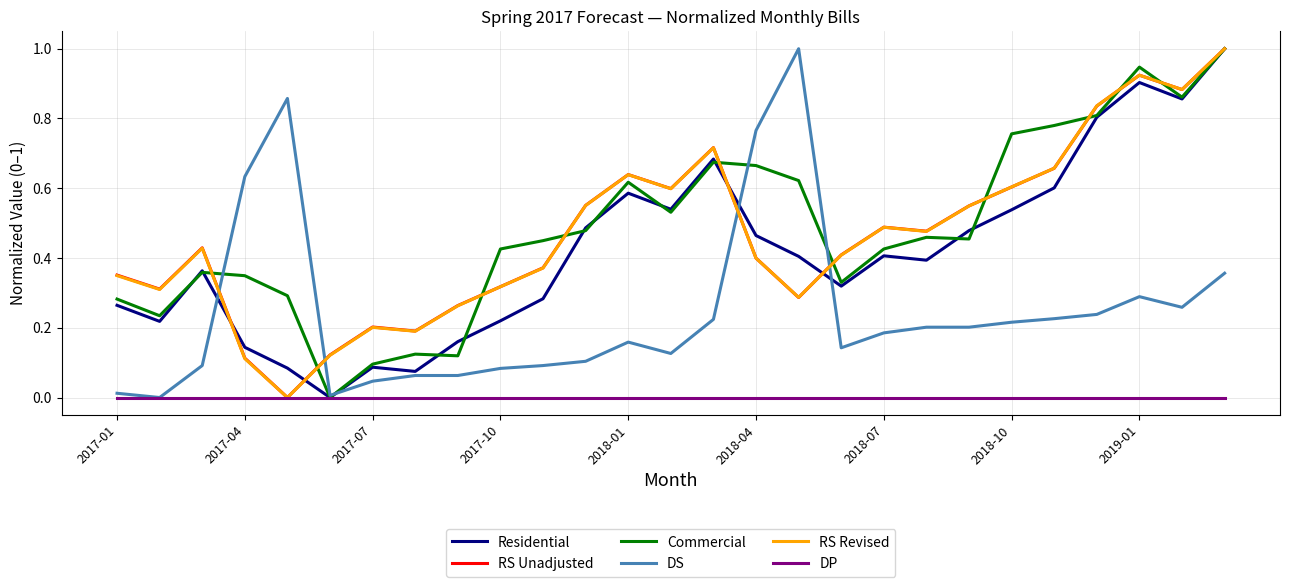

The value of RS Revised at 2018-07 is 0.7. True or false?

False